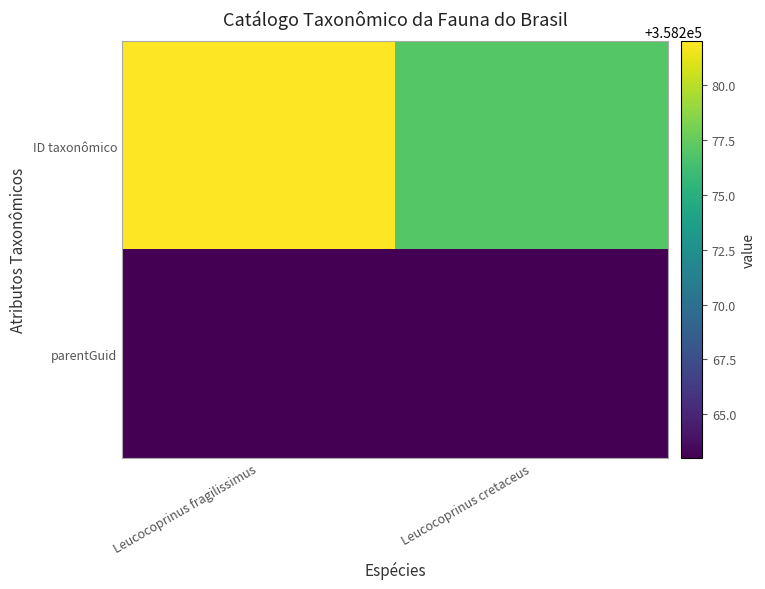

What is the difference between the highest and lowest values at Leucocoprinus cretaceus?

14